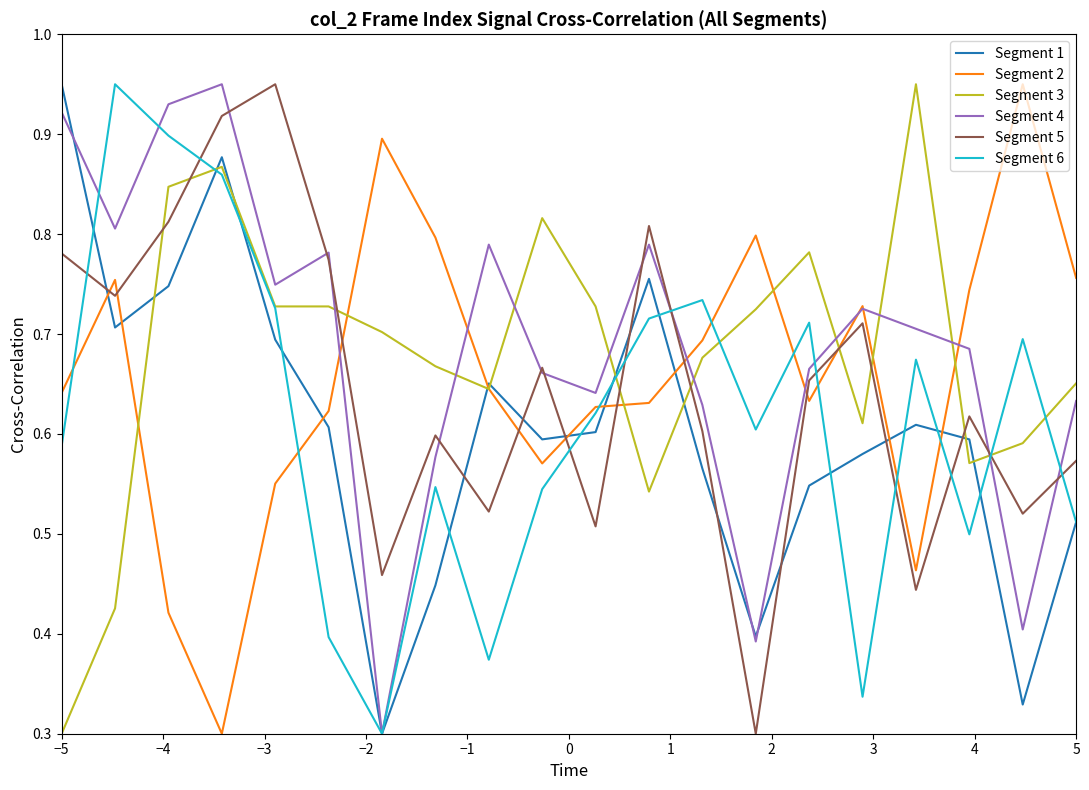

True or false: Segment 5 and Segment 4 intersect in this chart.

True